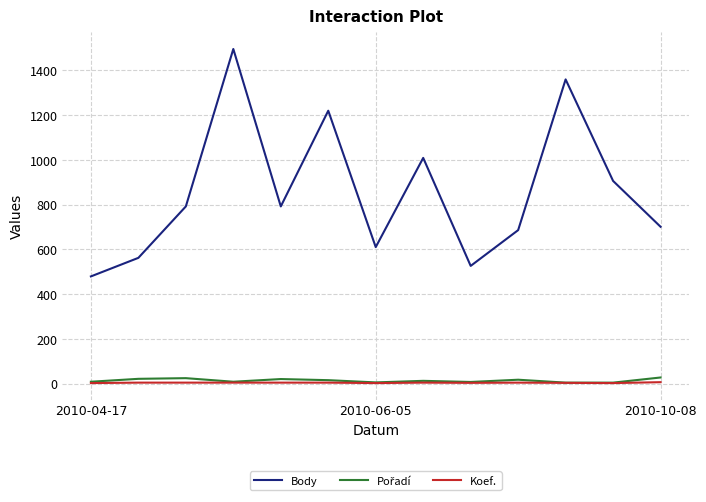

What is the difference between the maximum and second lowest values in the Body series?

970